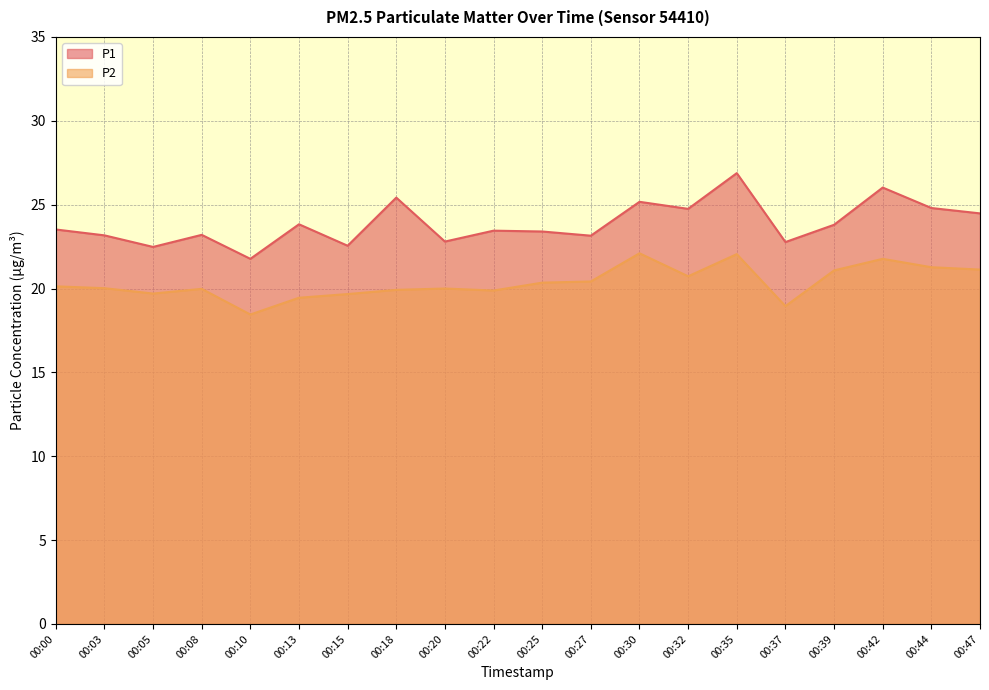

In P2, how many points are lower than both neighbors (excluding endpoints)?

5